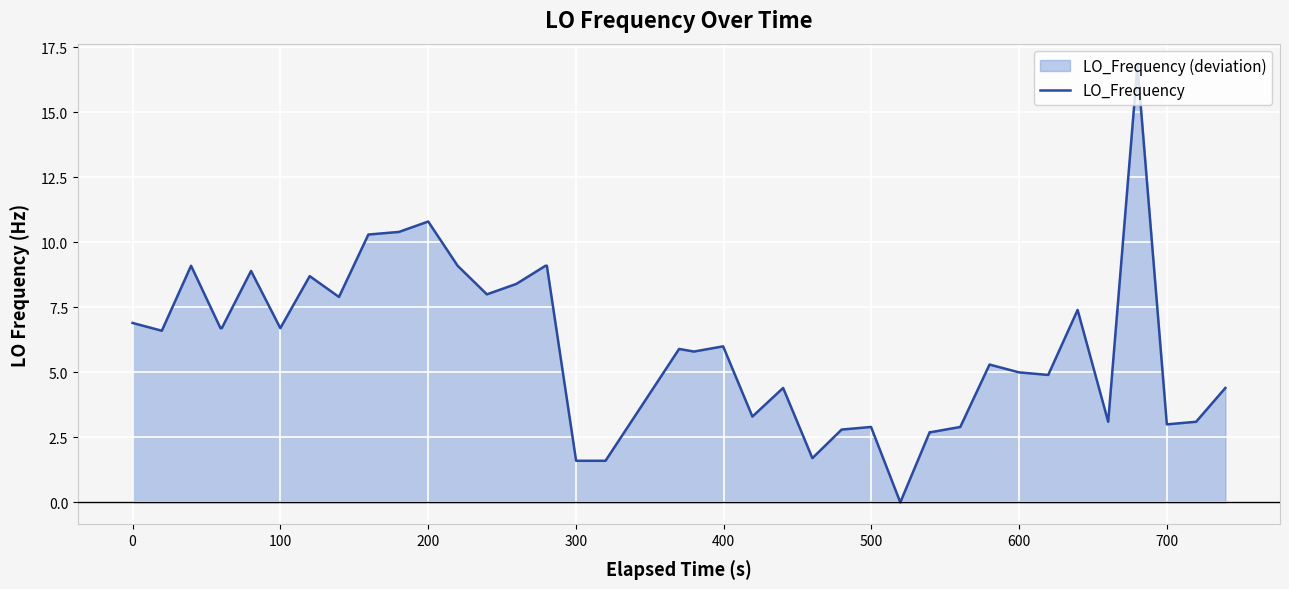

What is the maximum value shown in the chart?

16.8